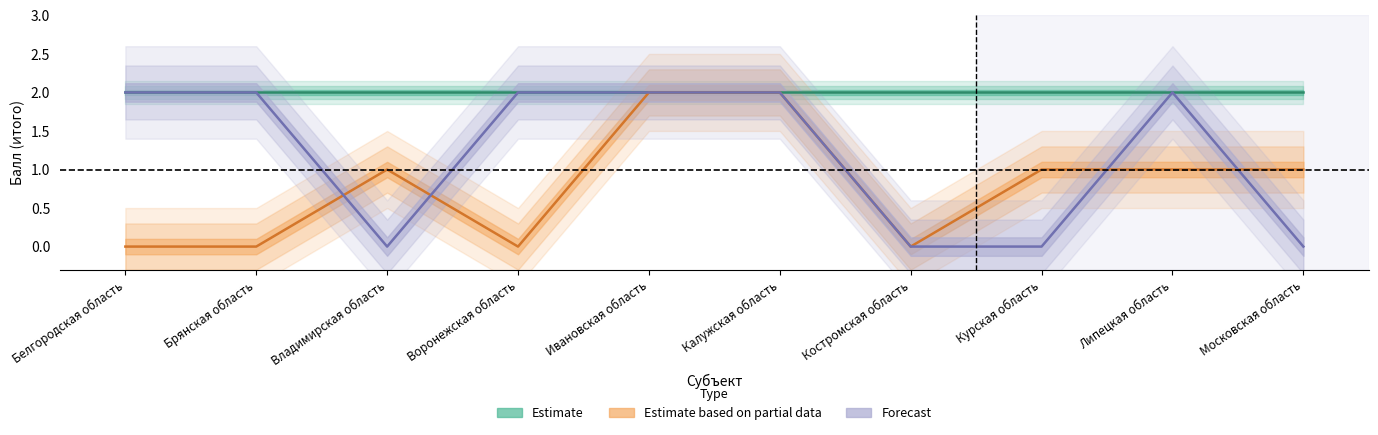

Which series has the largest range (max minus min)?

Estimate based on partial data